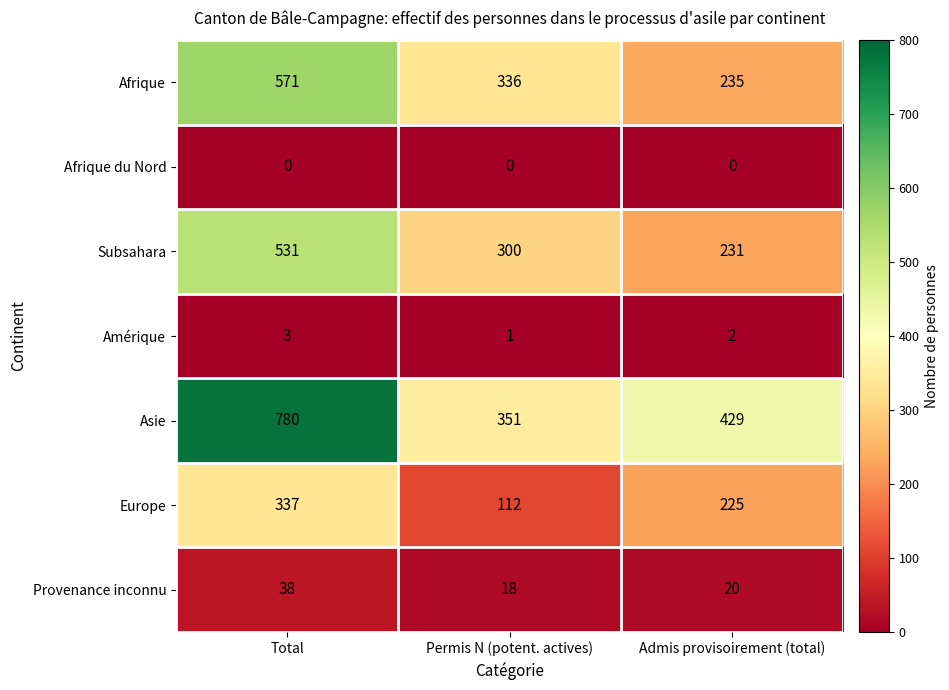

The value of Europe at Admis provisoirement (total) is 155. True or false?

False